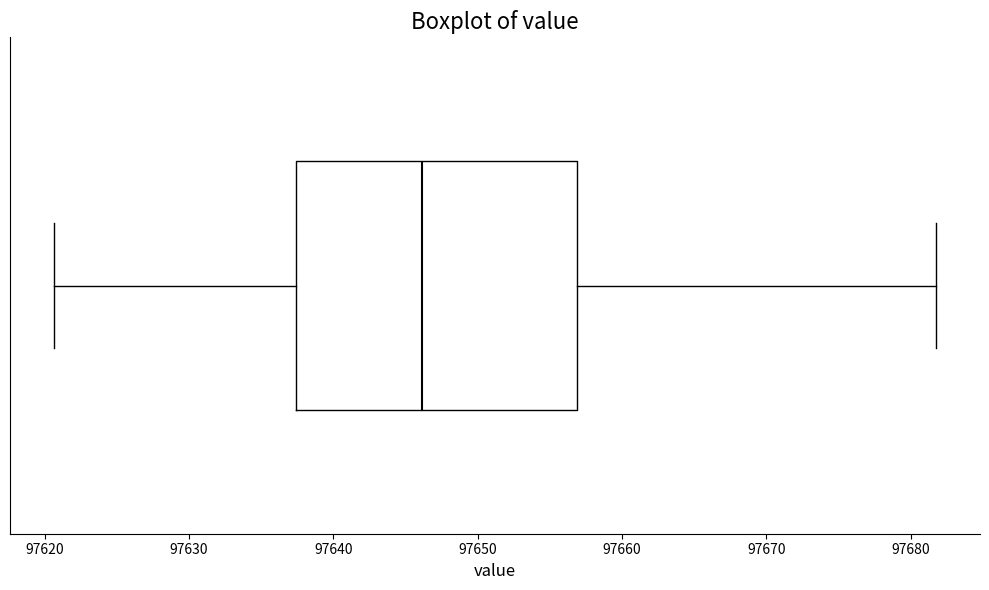

Read this box plot against the x-axis: the position of the median line, the range covered by the box, and the ends of both whiskers. The values are not printed on the chart, so give them approximately, as read against the axis.

median 97646, box 97637 to 97657, whiskers 97621 to 97682